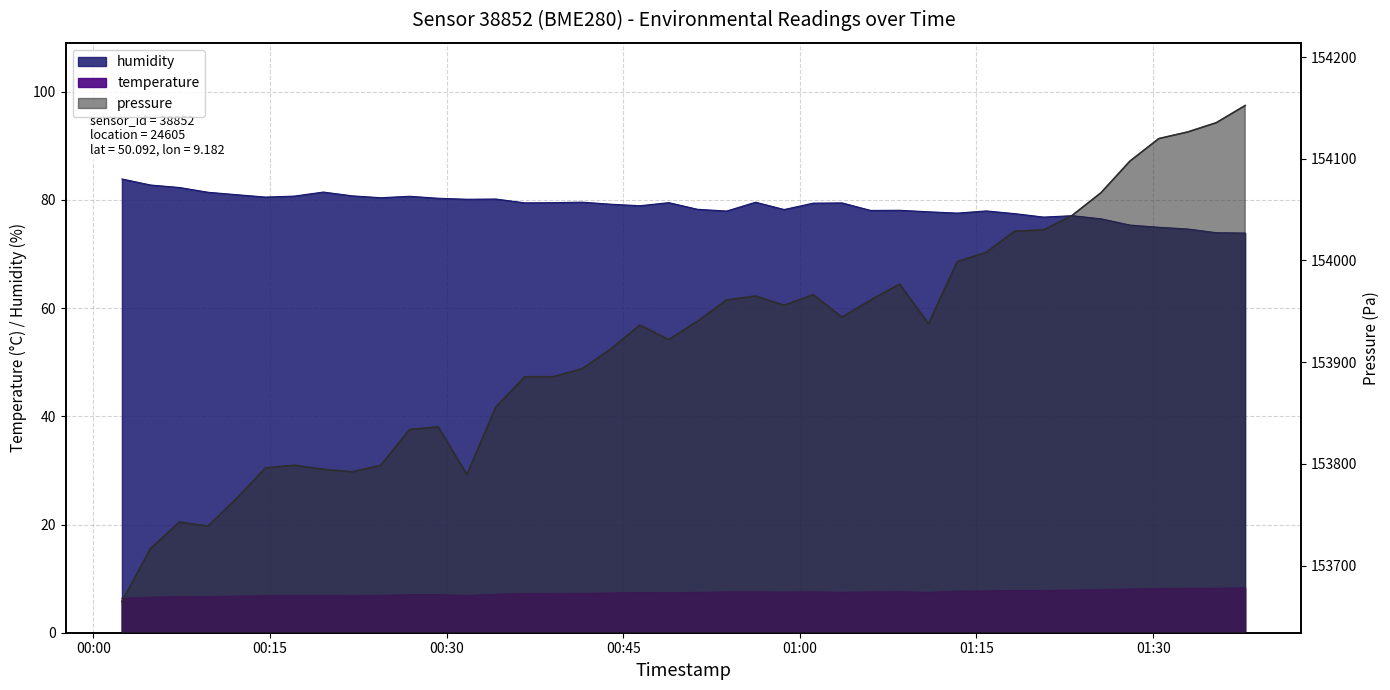

Where is pressure_scaled nearest to the value 153908?

2023-12-28T00:43:58